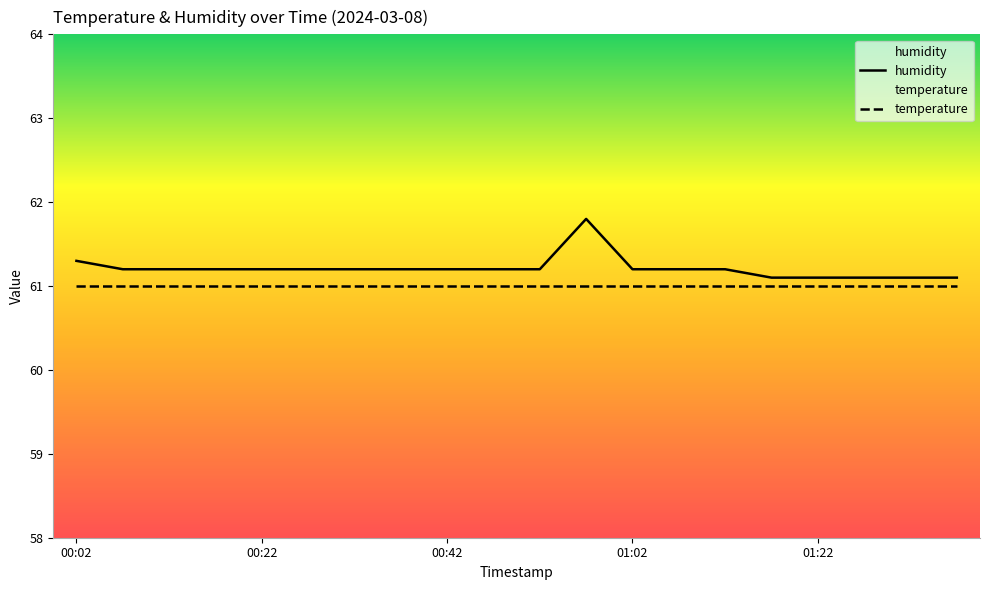

How many values are between 61 and 62?

20